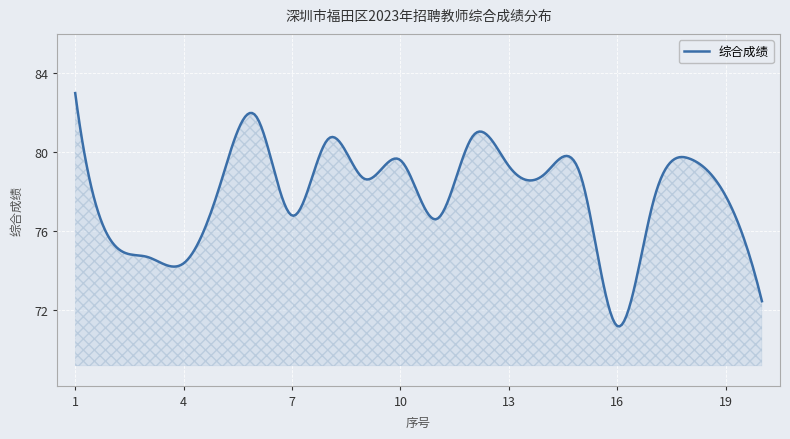

What is the greatest value displayed?

83.0